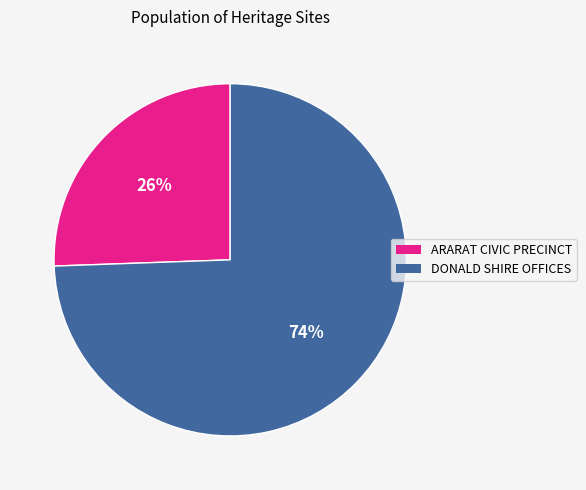

Does DONALD SHIRE OFFICES account for over 50% of the chart?

Yes